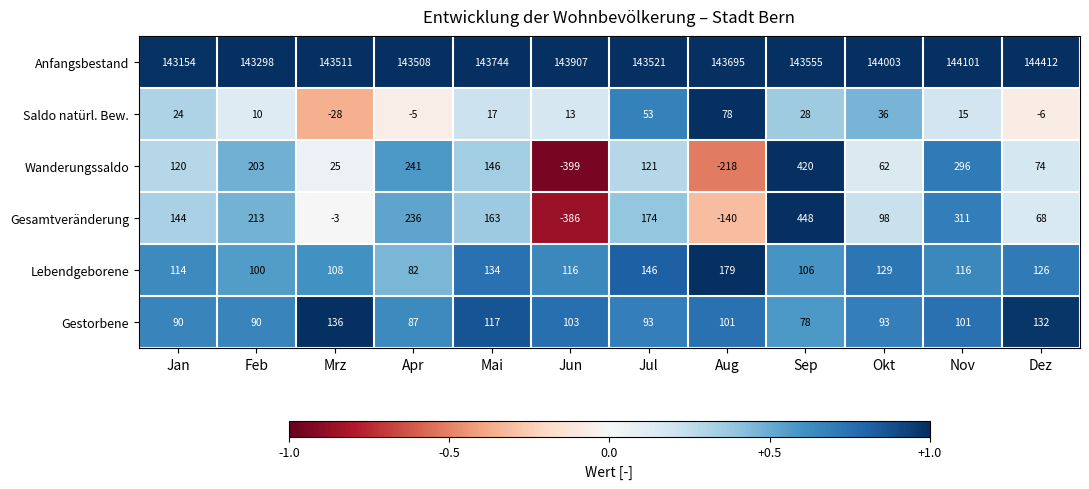

At which label does Wanderungssaldo reach its peak?

Sep